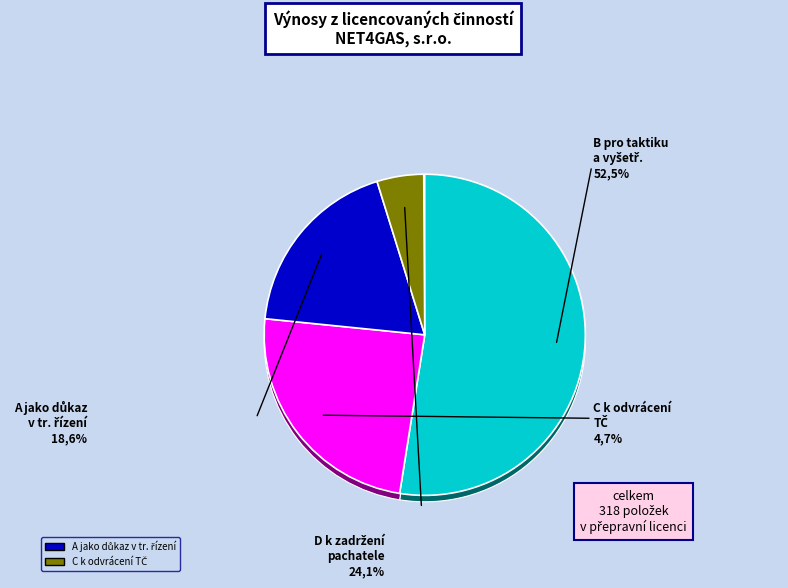

What is the majority slice?

Tržby z přepravy